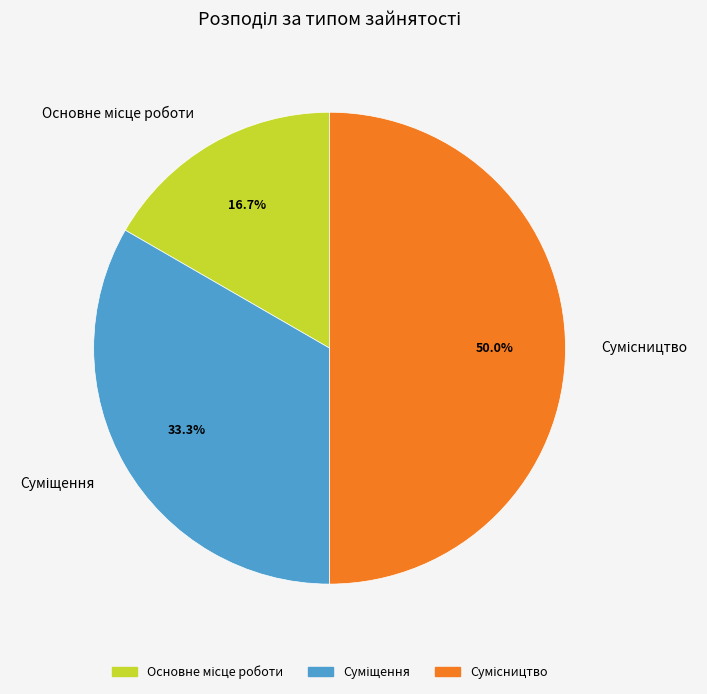

Rank the categories by value from lowest to highest.

Основне місце роботи, Суміщення, Сумісництво